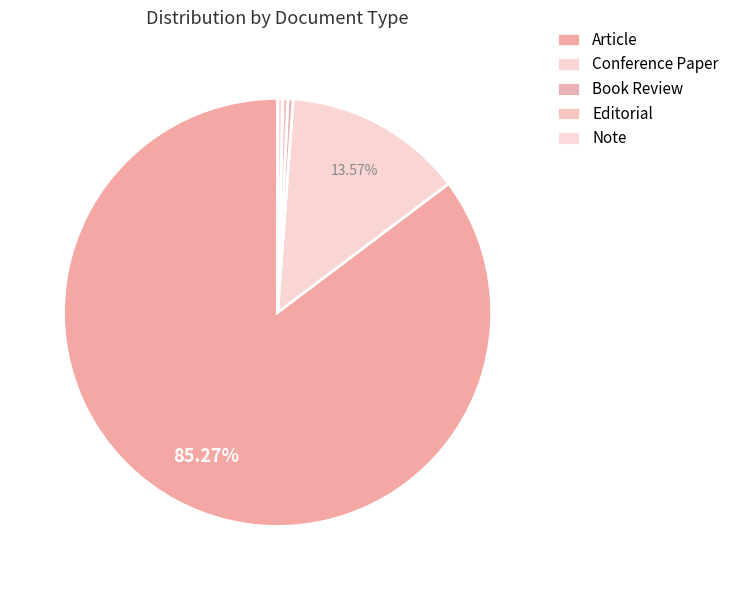

The Article slice represents 85% of the pie. True or false?

True